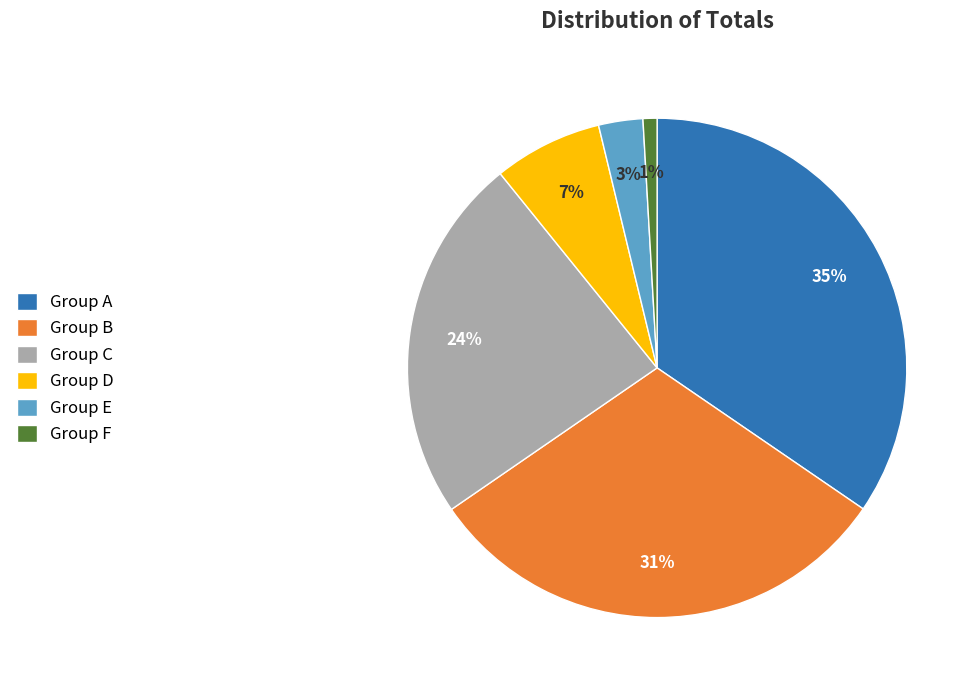

Which has a higher value, Group B or Group A?

Group A